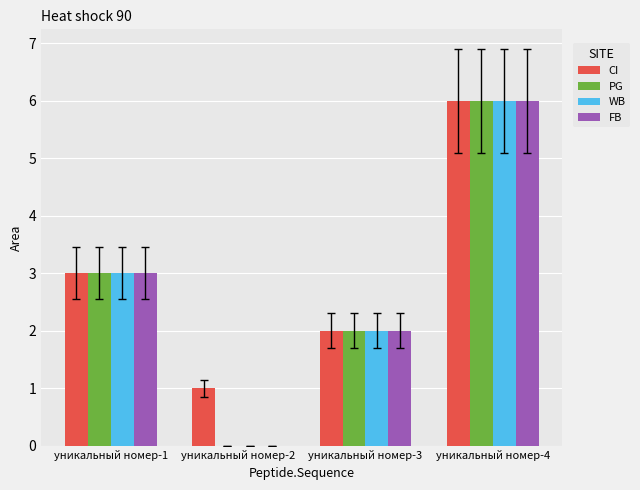

What is the maximum value shown in the chart?

6